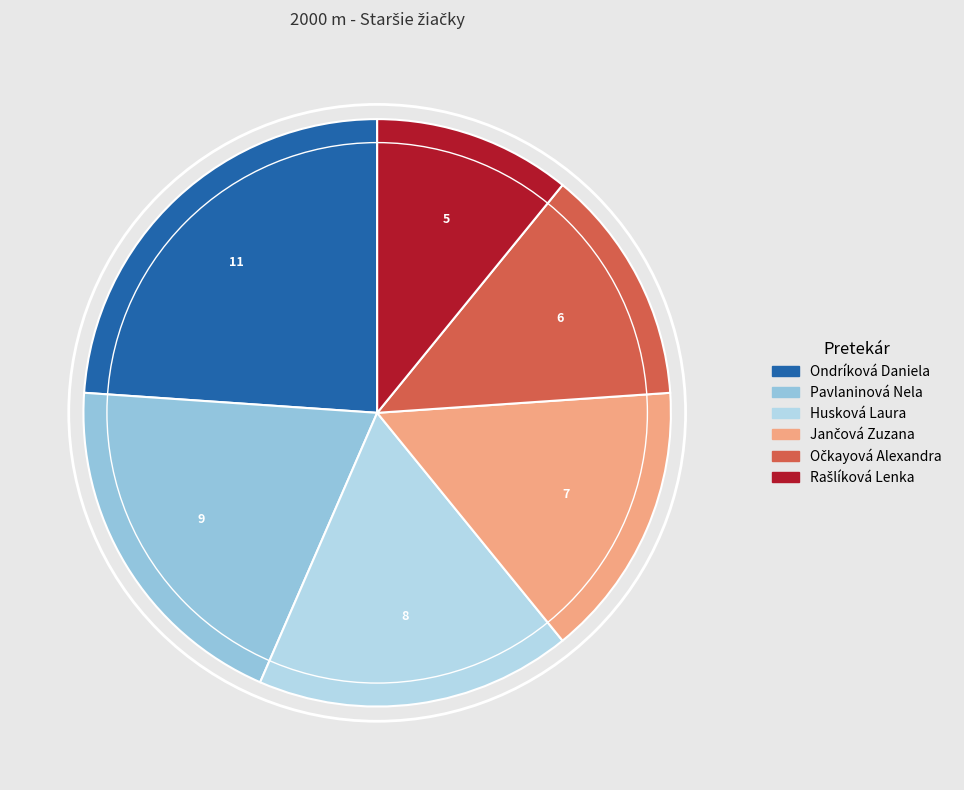

How many slices are in this pie chart?

6